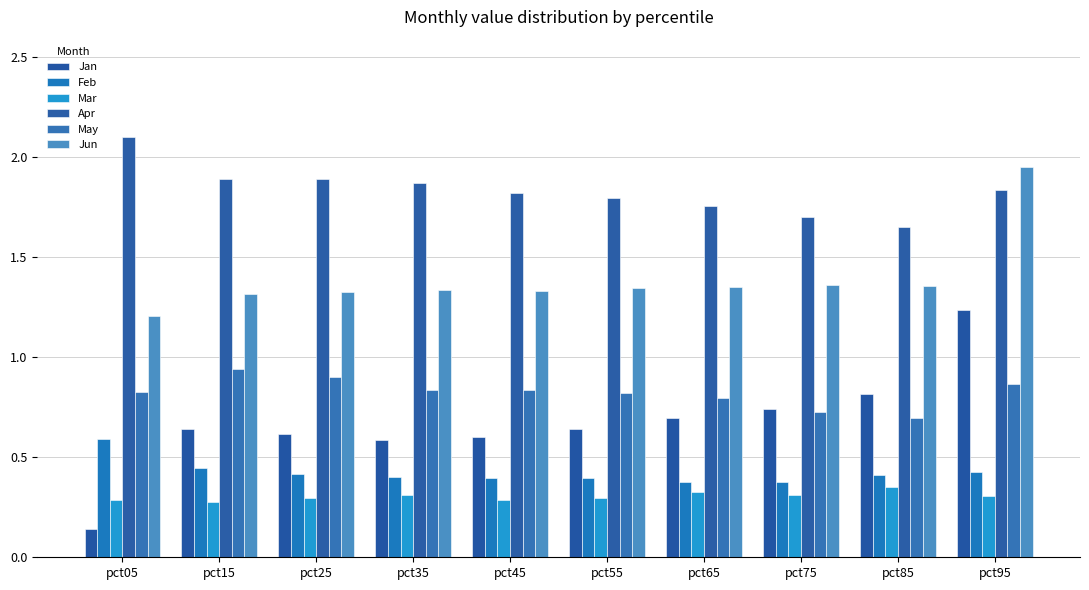

What is the maximum value for Apr?

2.1